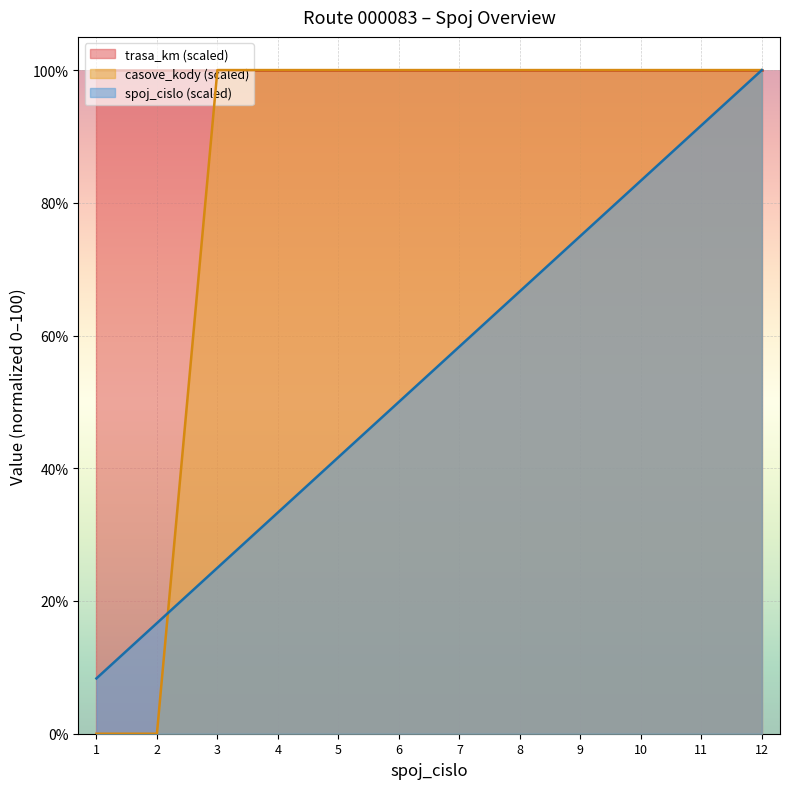

Which series has the widest spread of values?

casove_kody